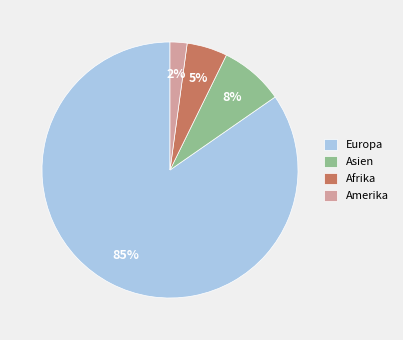

To the nearest percent, what is the average slice percentage?

25%